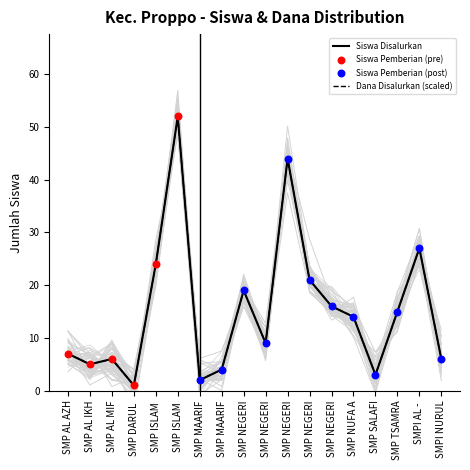

Which series has the widest spread of Y values?

Siswa Disalurkan